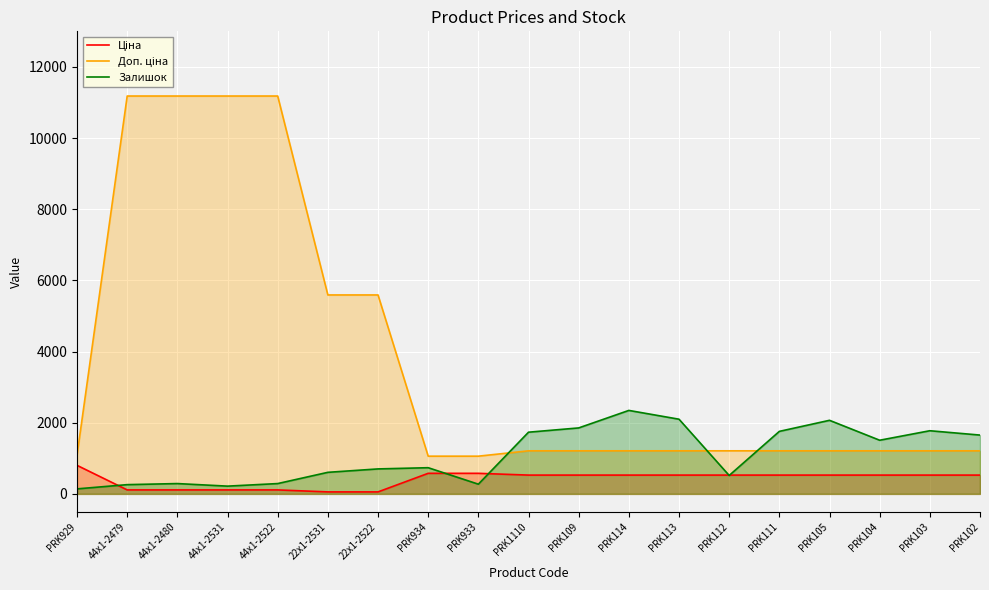

How many data points in Ціна are less than 528?

6